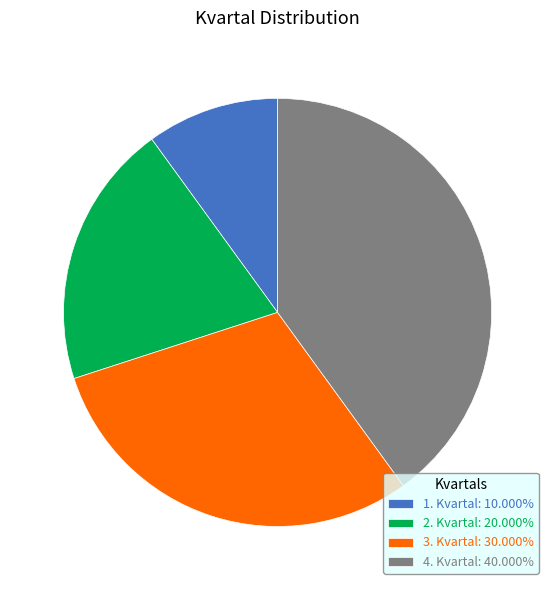

Is 3. Kvartal the majority of the pie?

No